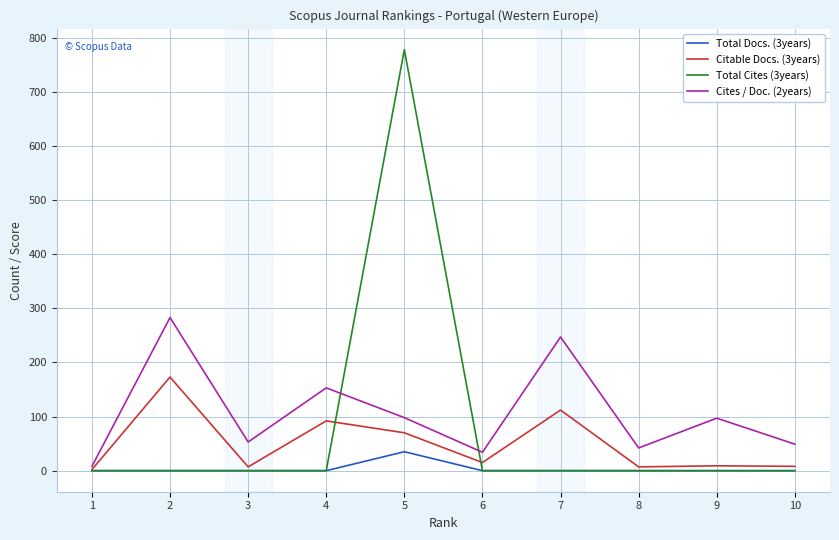

Is the value of Total Docs. (3years) at 8 greater than the value of Cites / Doc. (2years) at 2?

No